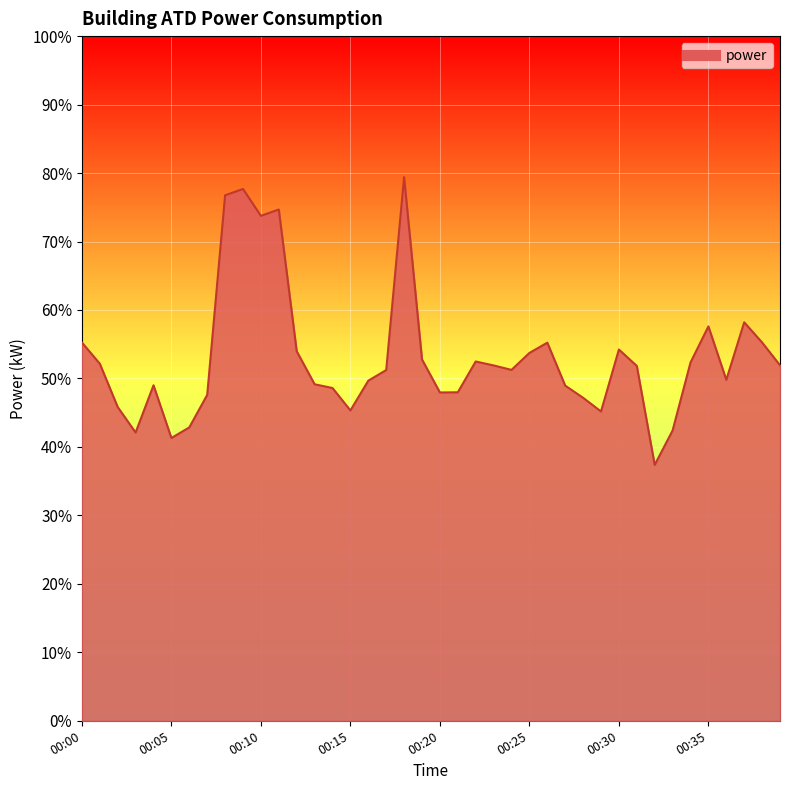

What is the smallest value displayed?

37.4